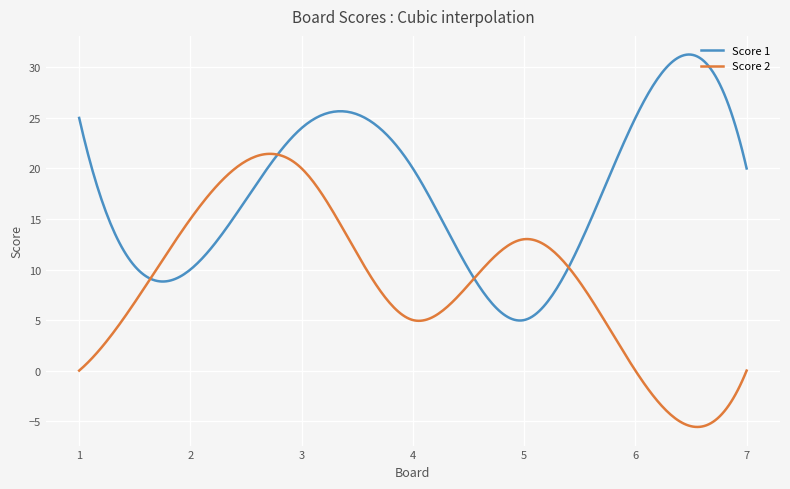

What is the highest value of the Score 2 series?

21.4